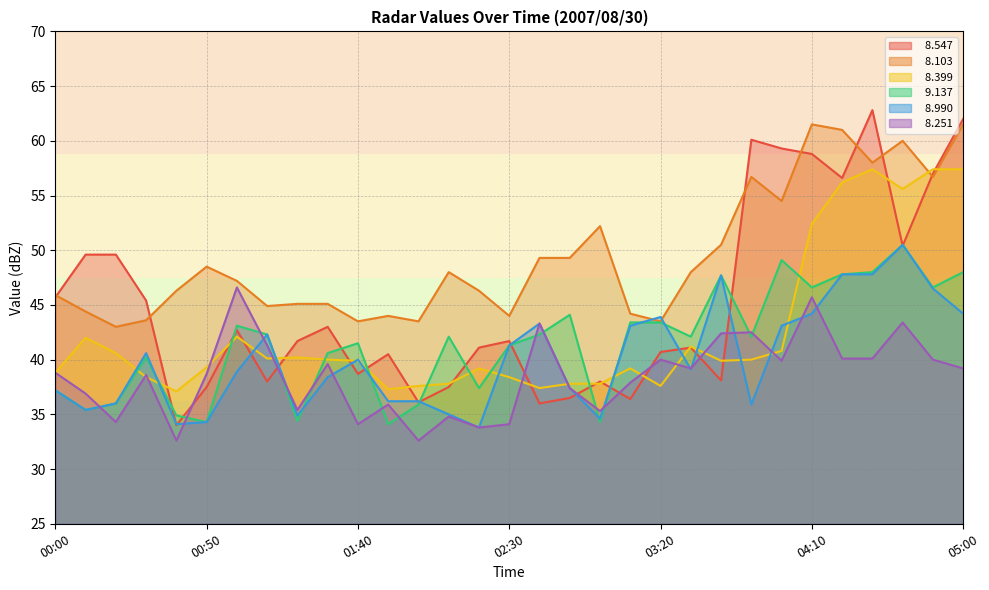

What is the difference between the   8.251 values at 02:50 and 00:30?

1.2